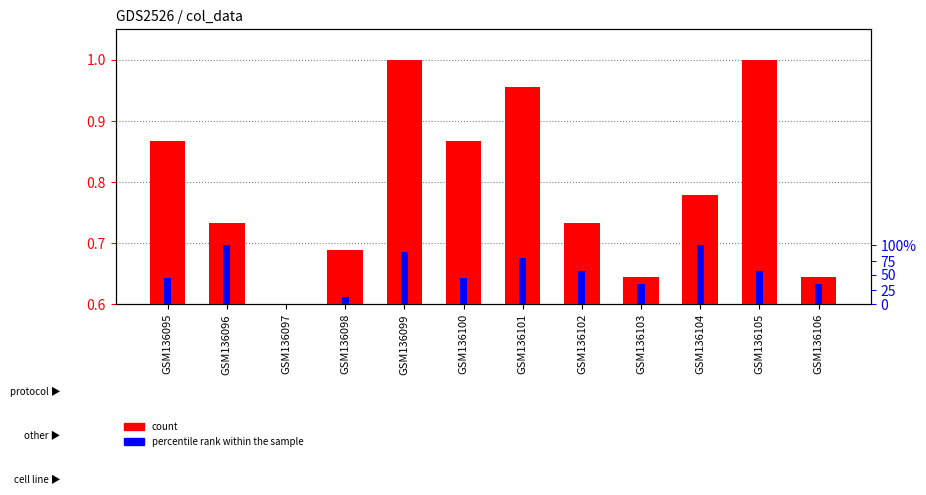

What is the greatest value displayed?

1.0